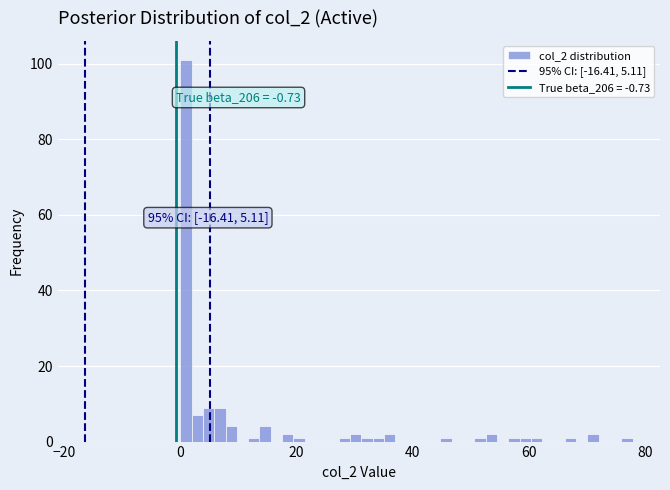

Around what value on the x-axis is the tallest bar? Give the approximate position of its centre, as read against the axis.

0